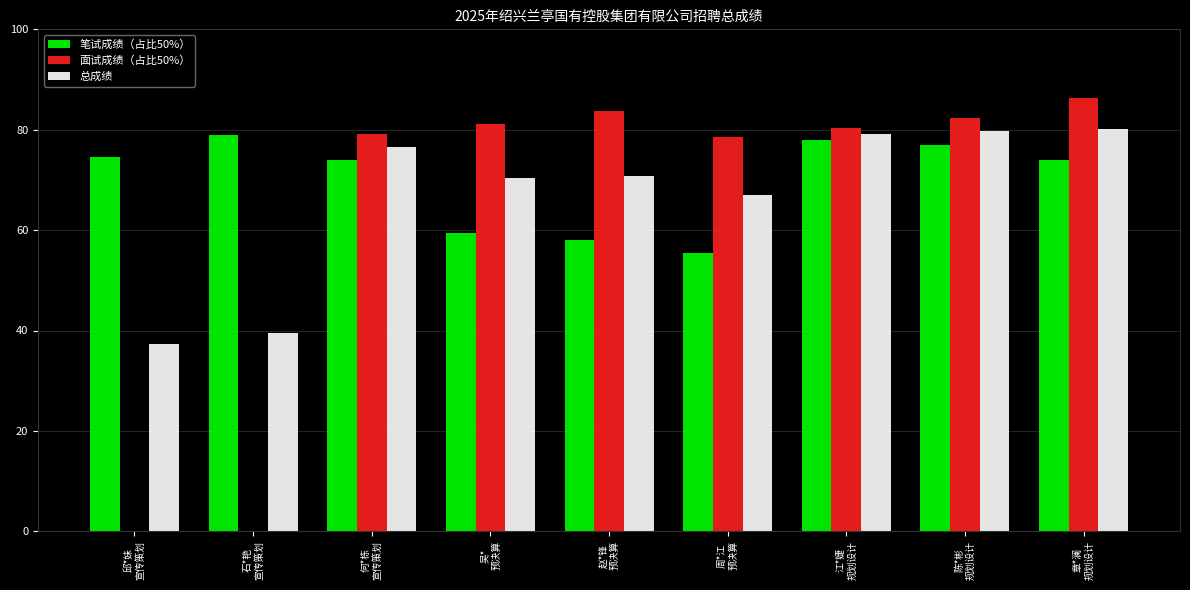

What is the maximum value for 面试成绩（占比50%）?

86.3